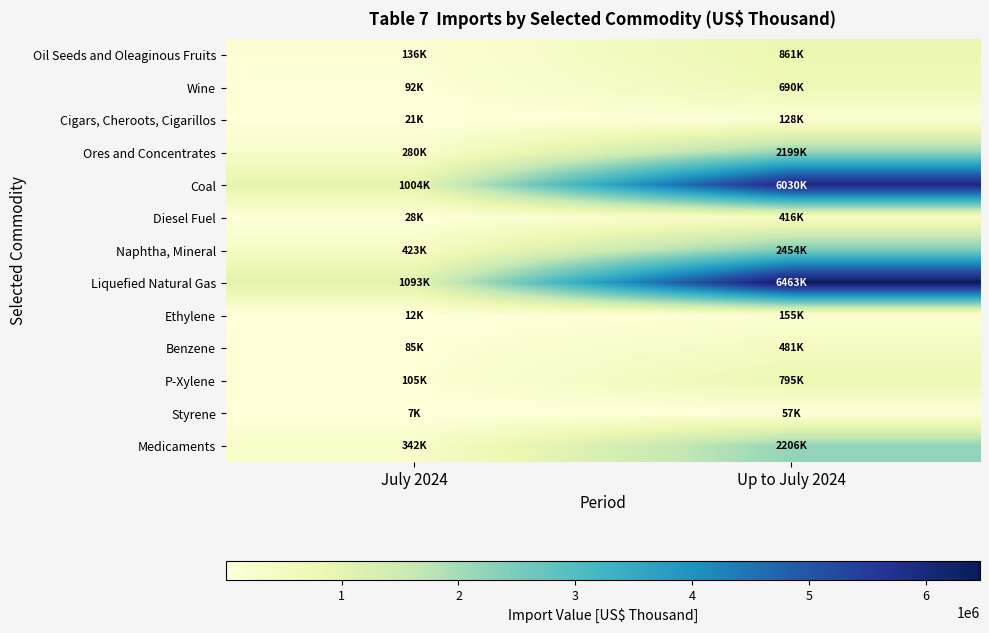

What is the smallest value displayed?

7116